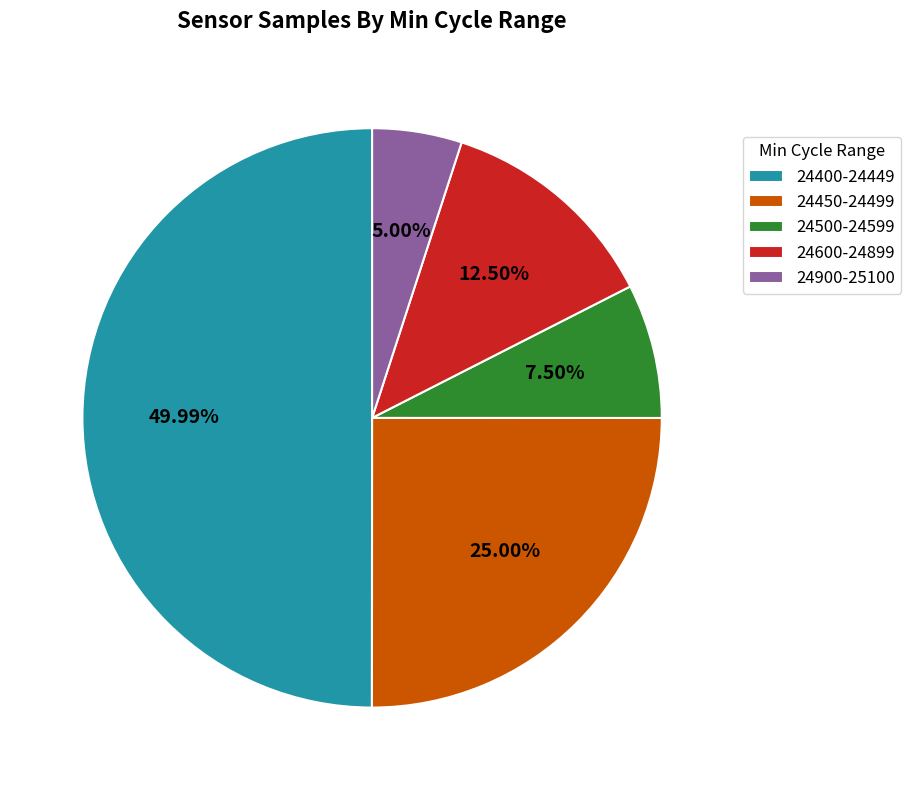

What is the smallest slice in the pie chart?

24900-25100